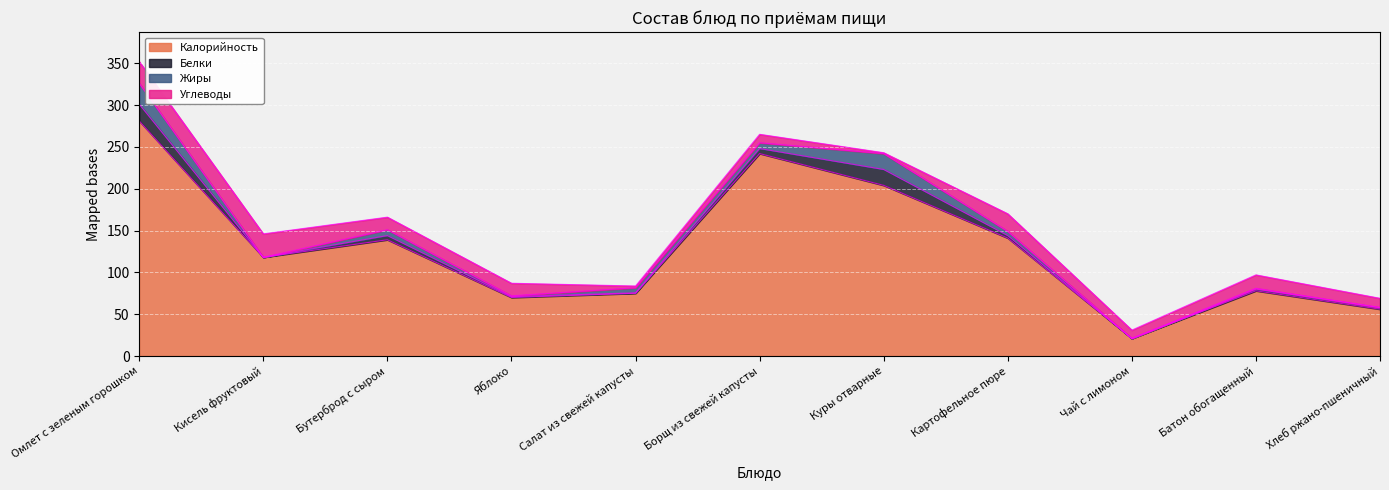

The Белки series shows 3.6 at Батон обогащенный. True or false?

False